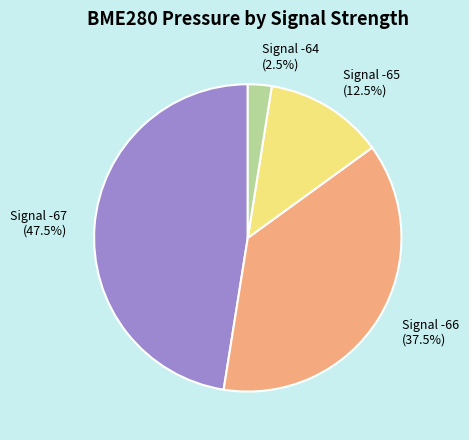

Do Signal -67 and Signal -66 together represent more than half of the pie?

Yes